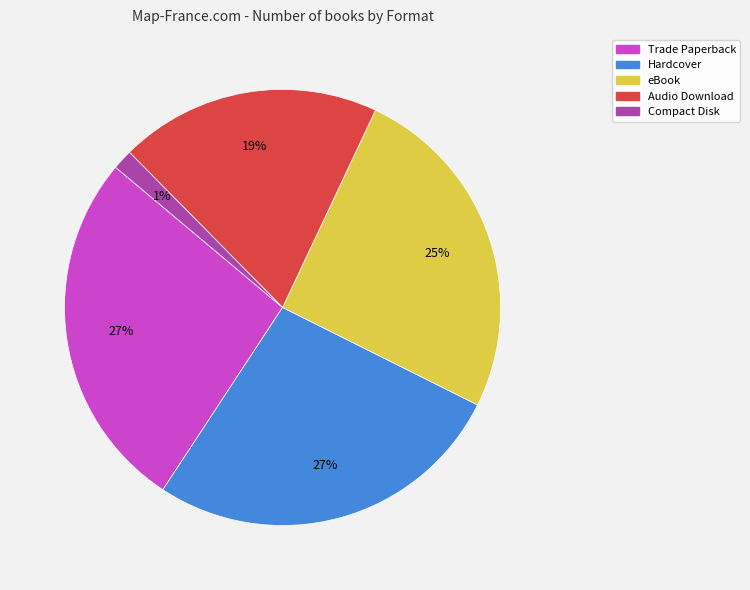

How many slices are in this pie chart?

5